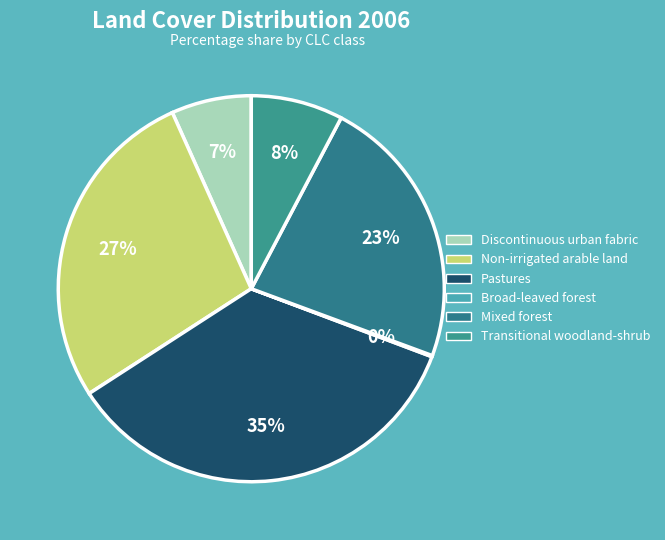

True or false: Transitional woodland-shrub accounts for 20% of the total.

False